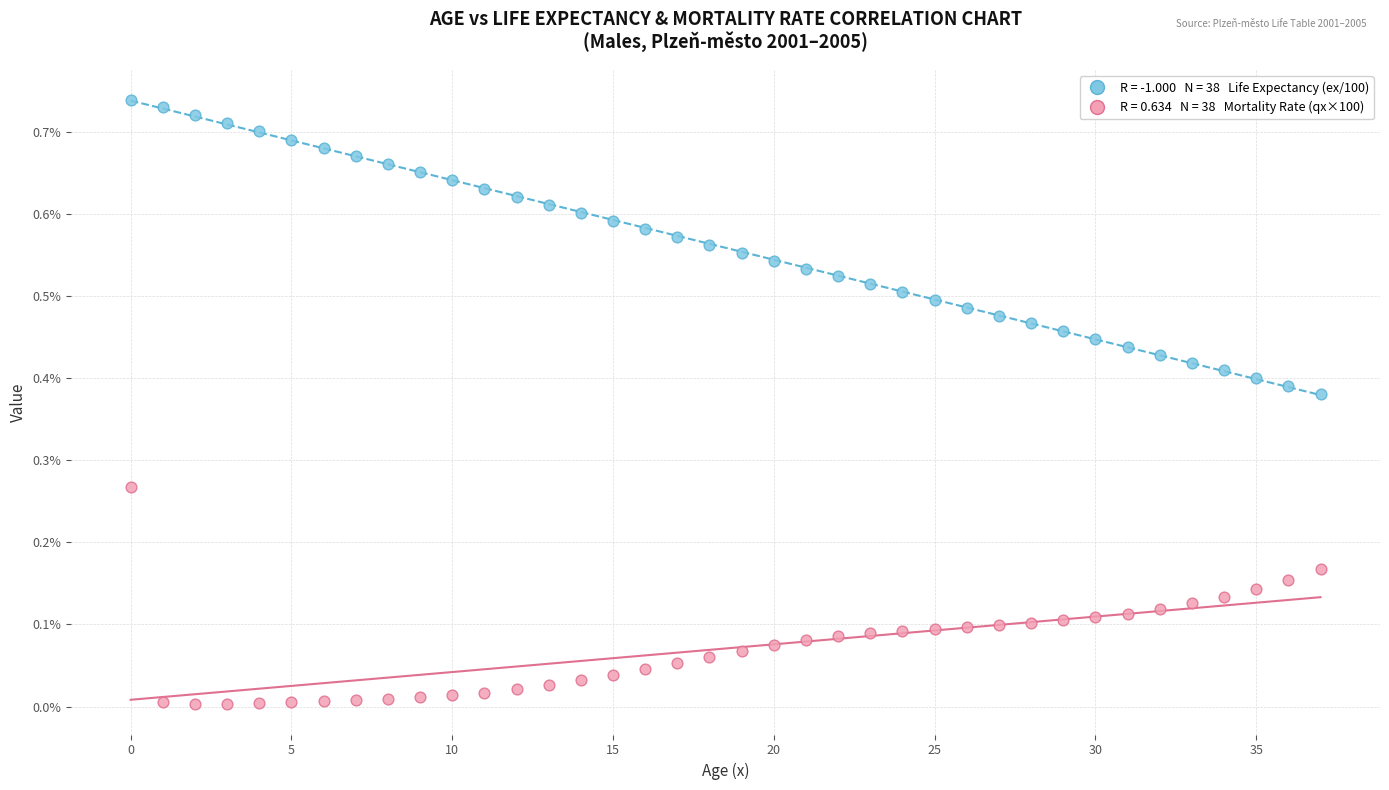

How many points are shown in the scatter plot?

76